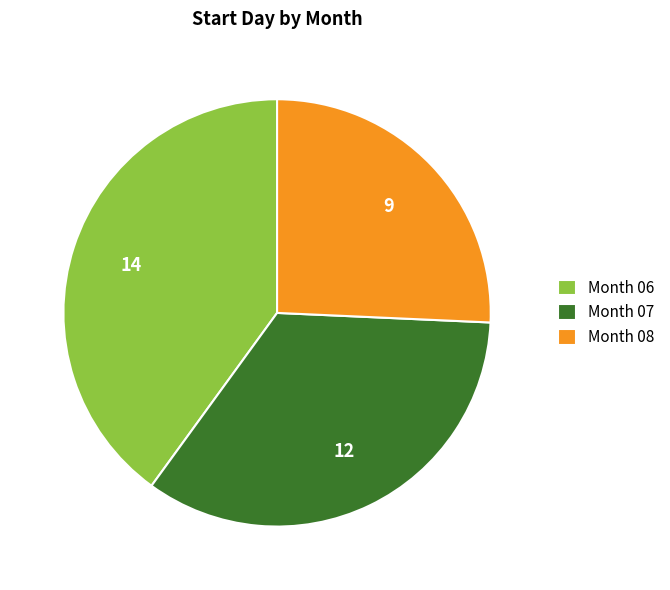

Rank the categories by value from highest to lowest.

Month 06, Month 07, Month 08